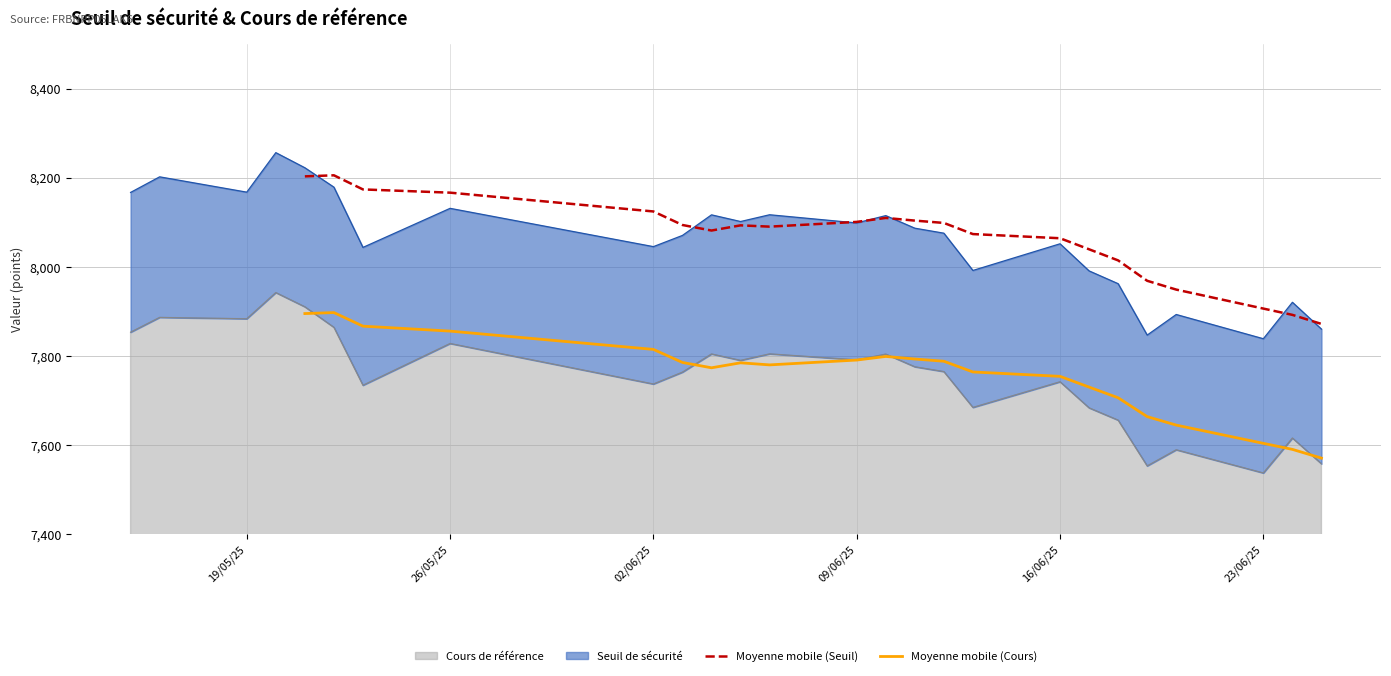

What is the highest value of the Moyenne mobile (Cours) series?

7897.5